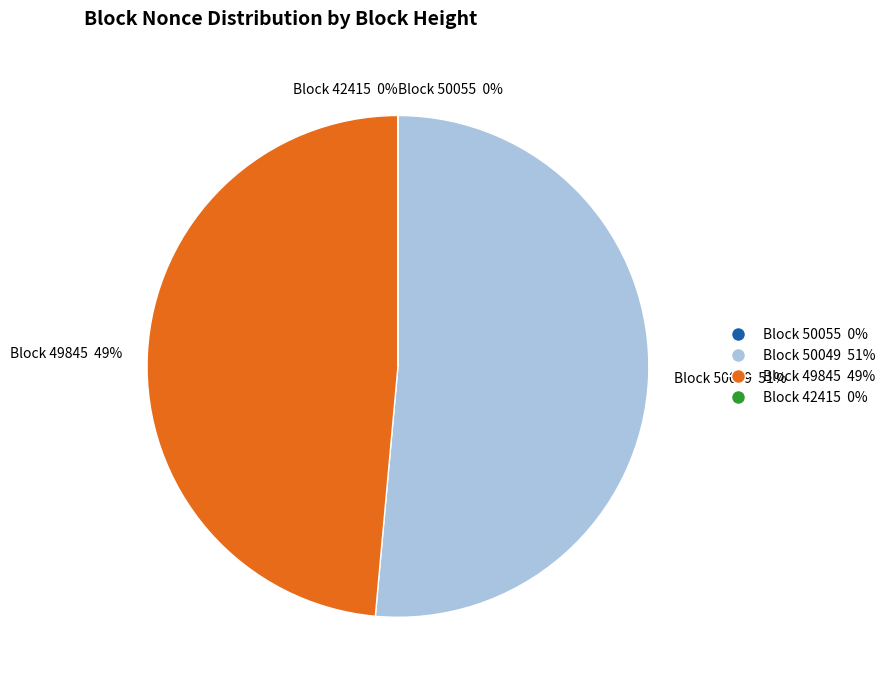

Combined, do Block 49845 49% and Block 50049 51% account for over 50%?

Yes